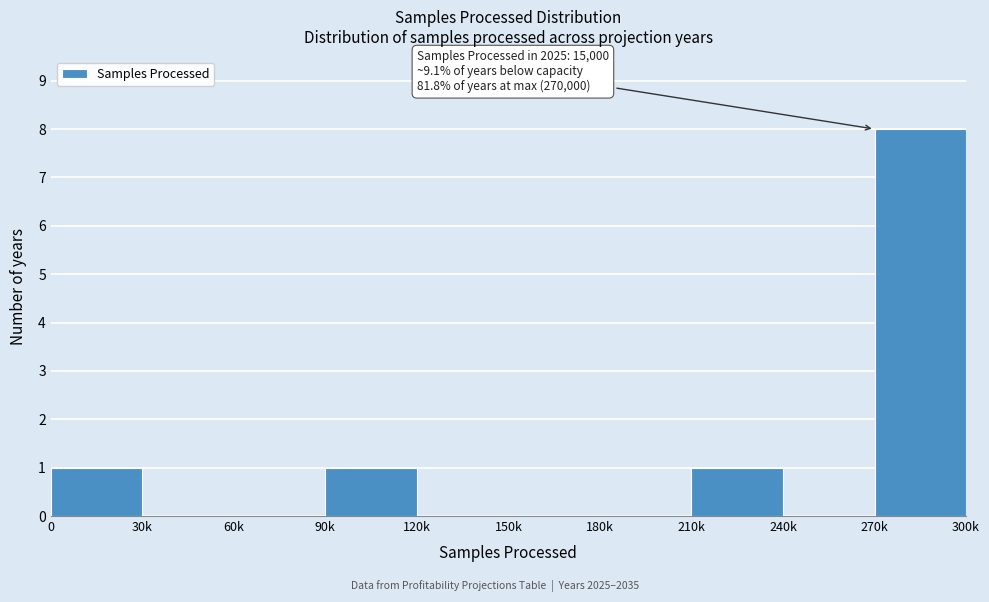

Reading right to left, what are all the values shown in this chart?

270k=8	240k=0	210k=1	180k=0	150k=0	120k=0	90k=1	60k=0	30k=0	0=1